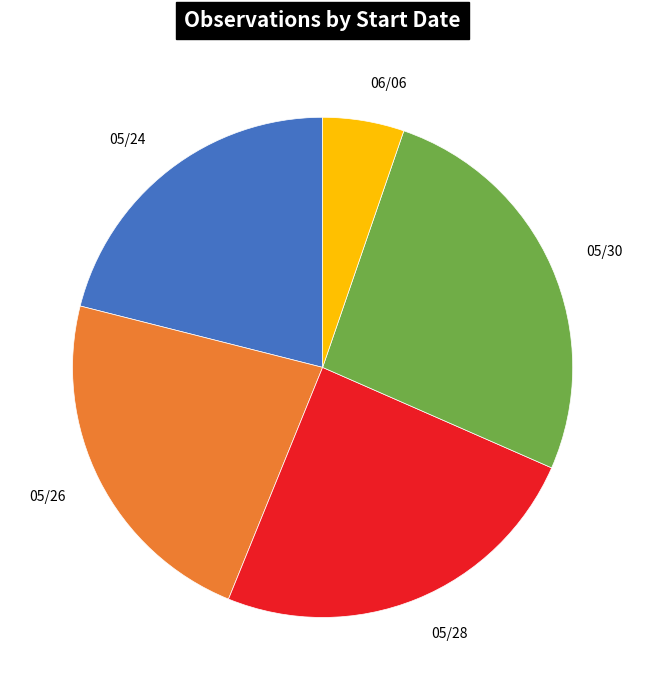

Which slice is the smallest?

06/06